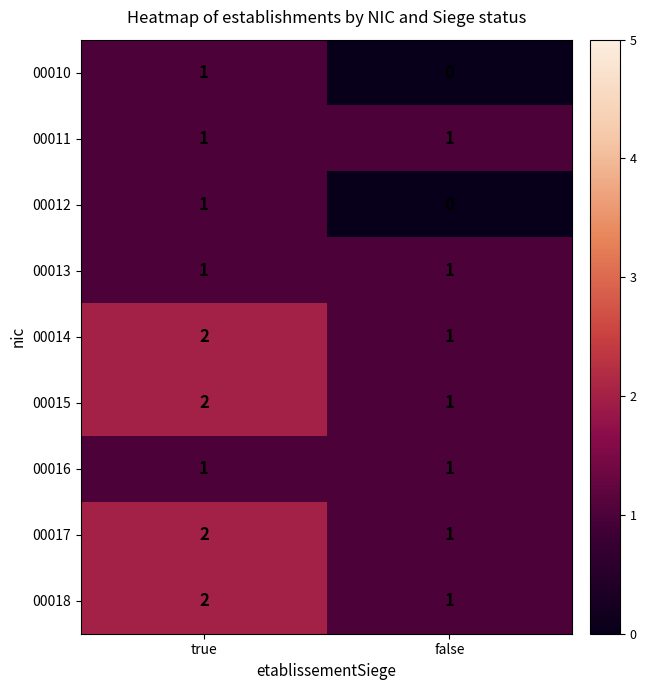

The value of 00014 at true is 3. True or false?

False